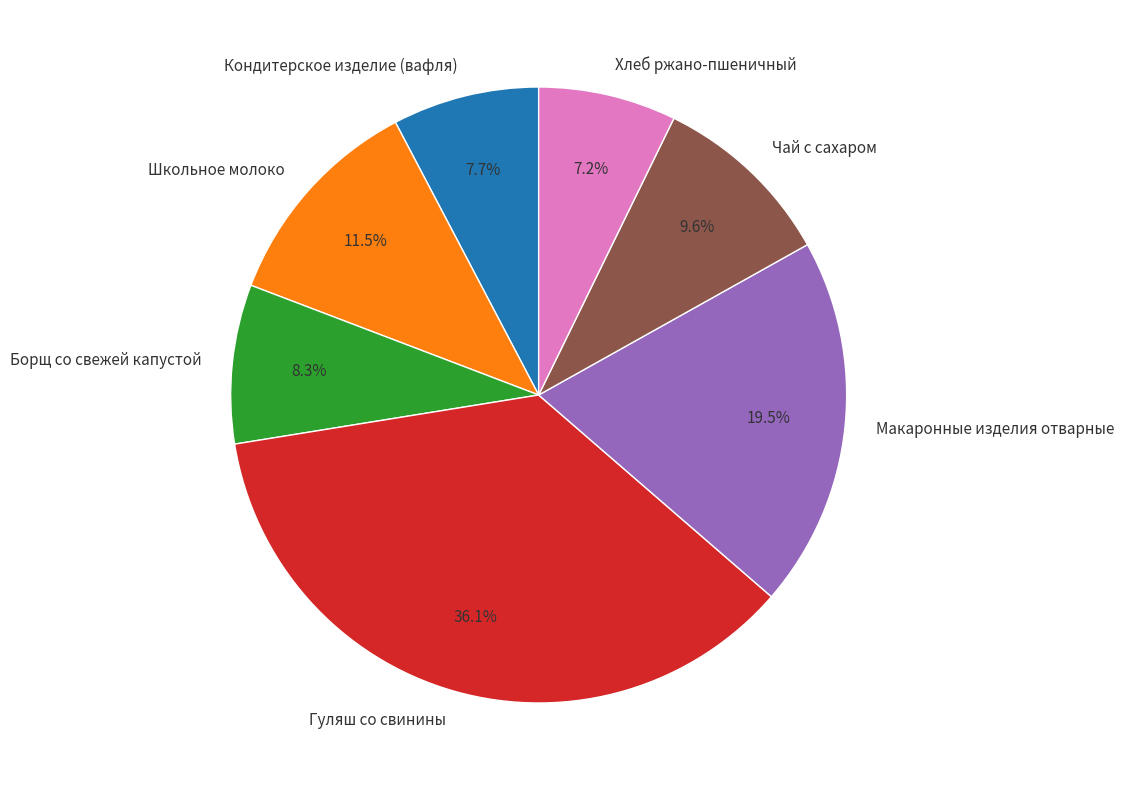

The Борщ со свежей капустой slice represents 8% of the pie. True or false?

True